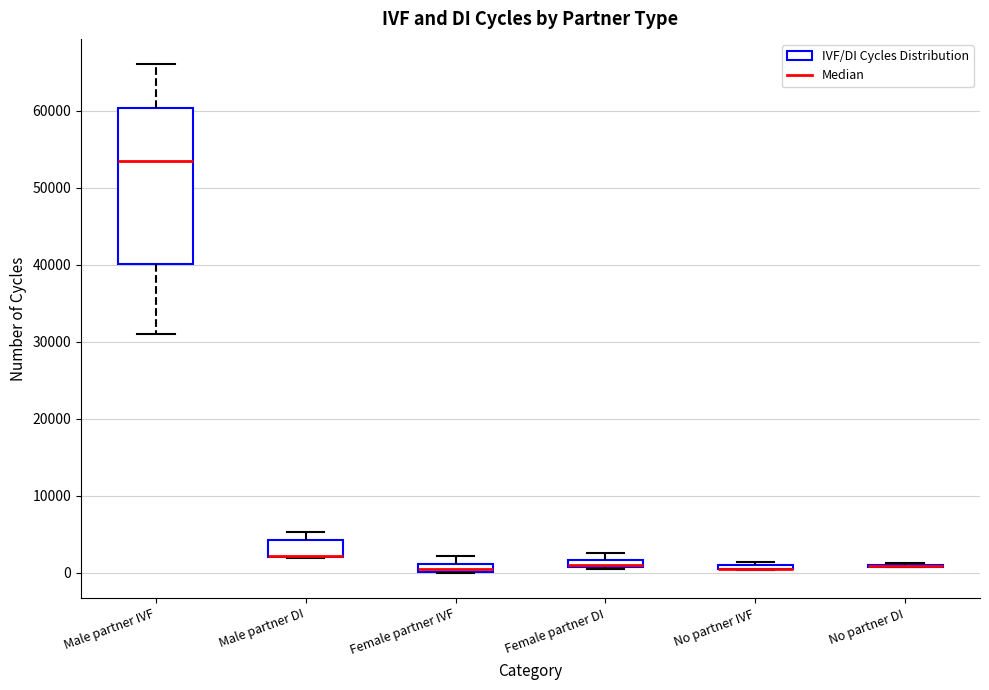

Which box is the tallest, from its lower edge to its upper edge?

Male partner IVF